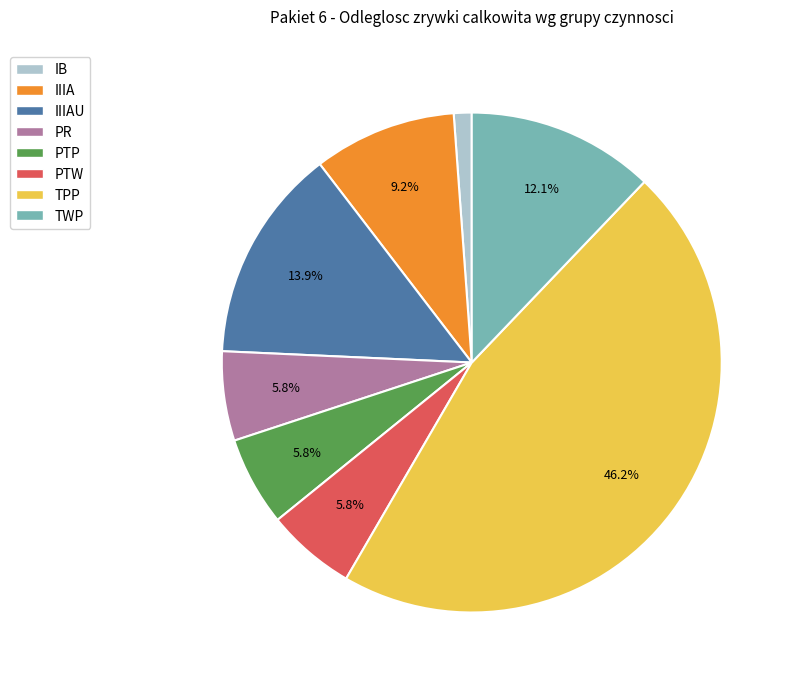

How many slices are in this pie chart?

8